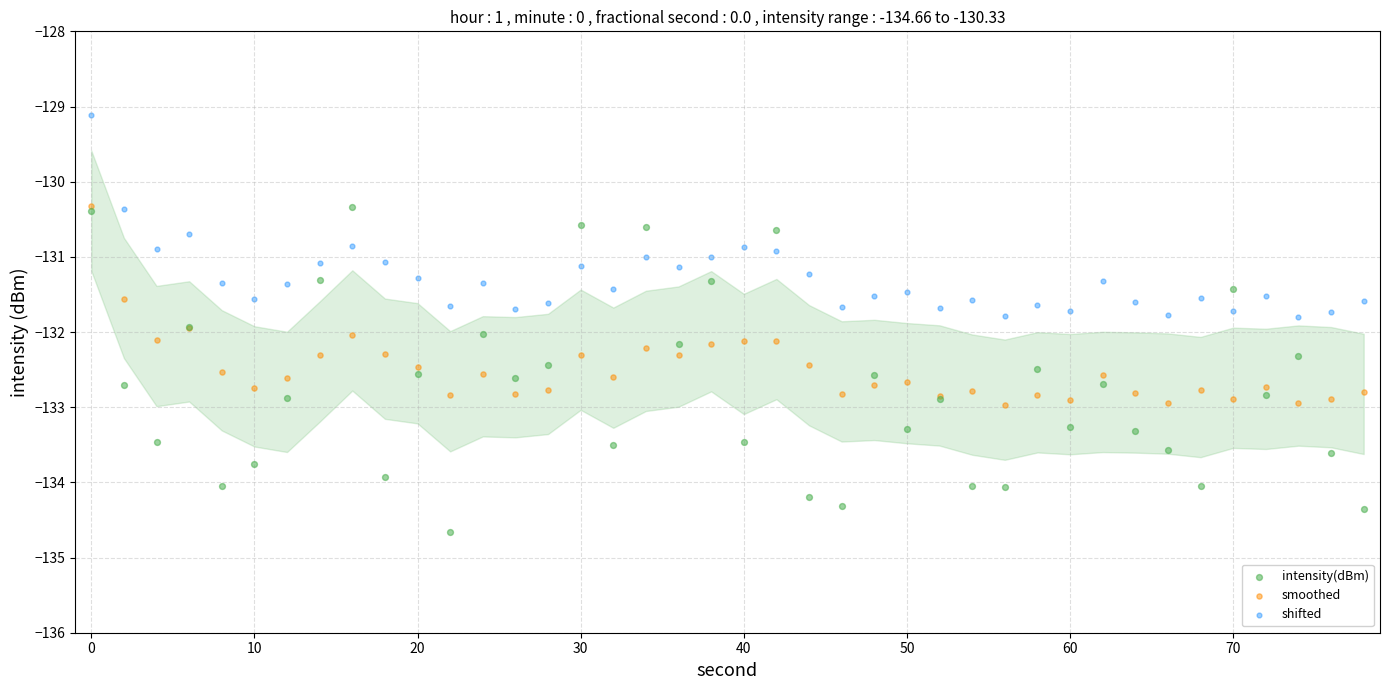

Which series has the largest Y range (max minus min)?

intensity(dBm)